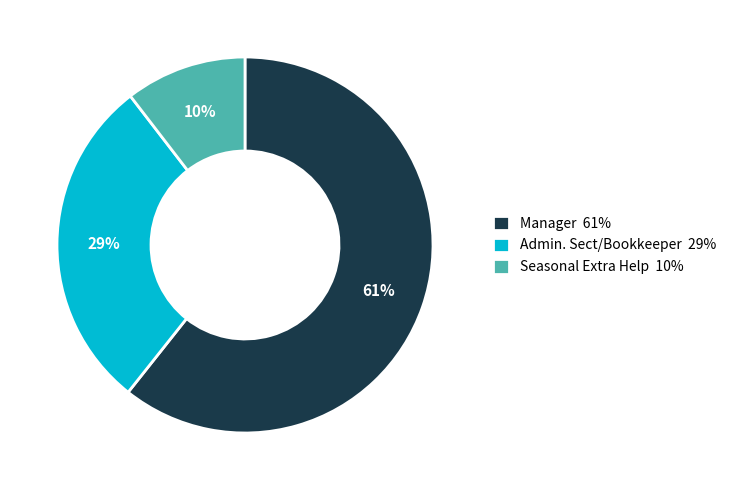

Is there a majority slice in this chart?

Yes